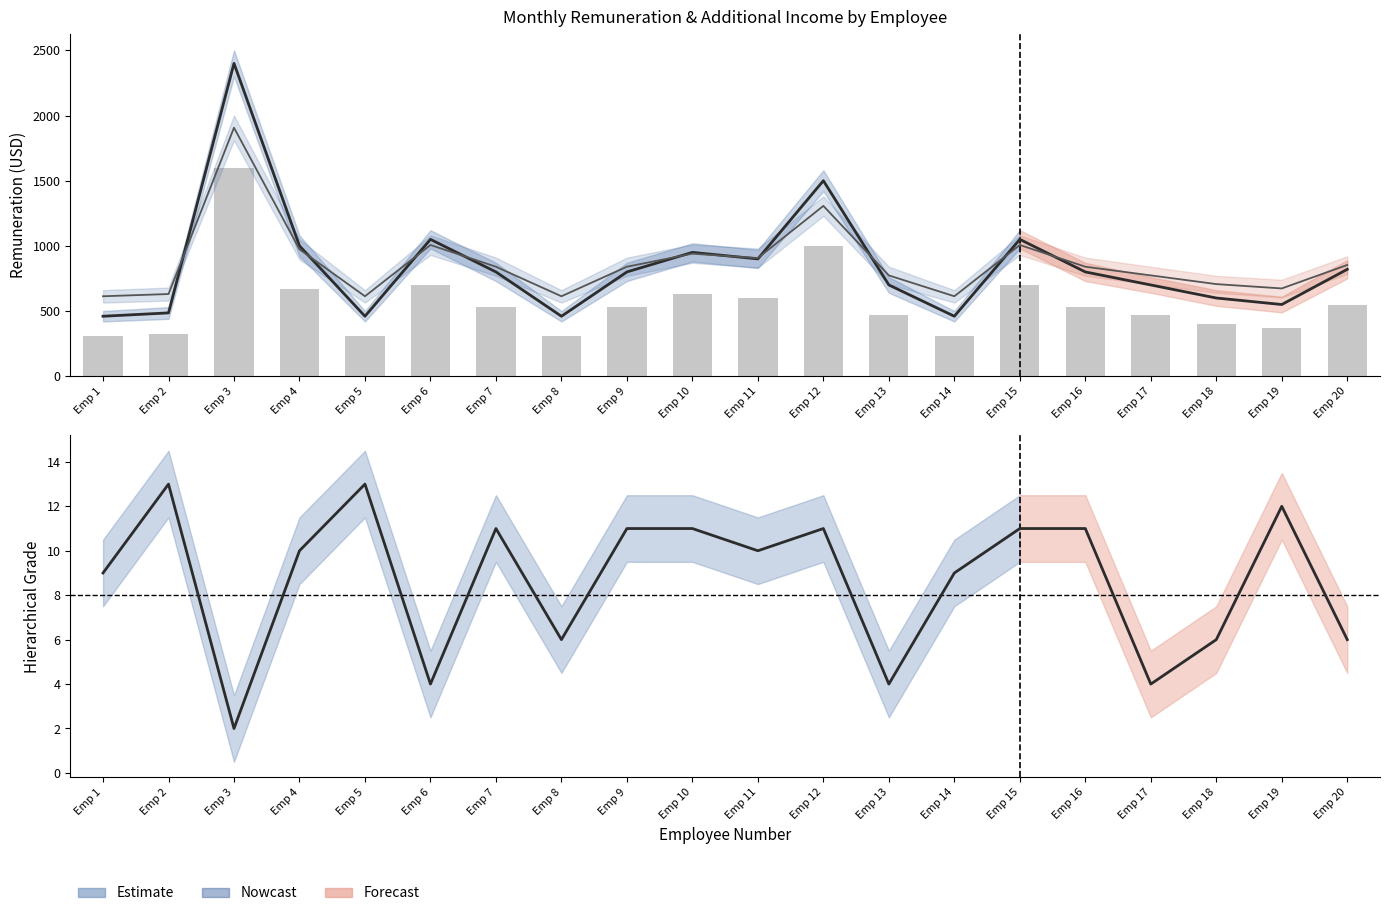

What is the total value across all series at Emp 4?

2650.0